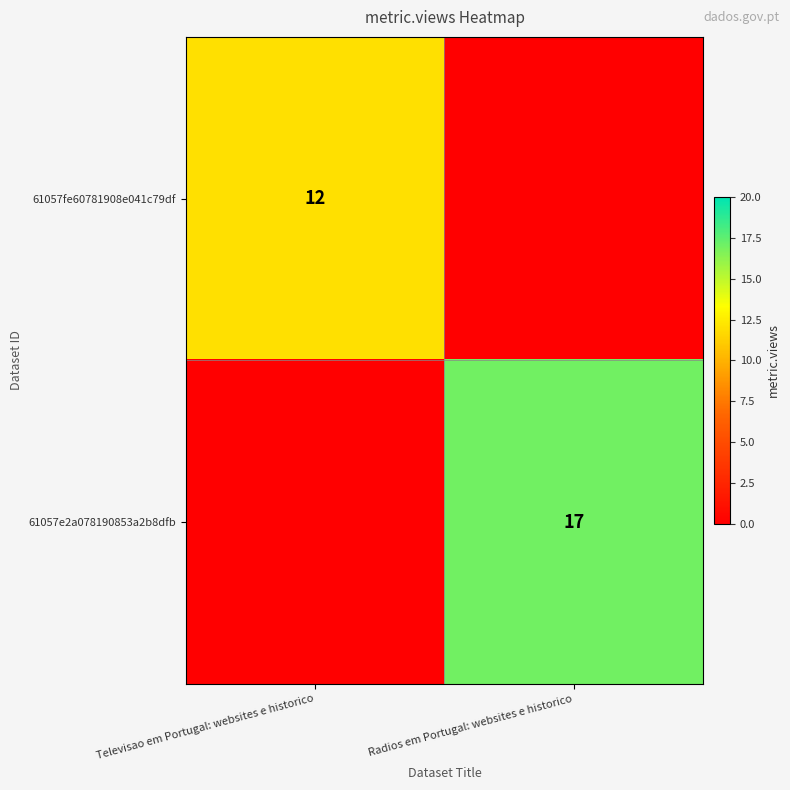

True or false: 61057e2a078190853a2b8dfb has a value of 17 at Radios em Portugal: websites e historico.

True